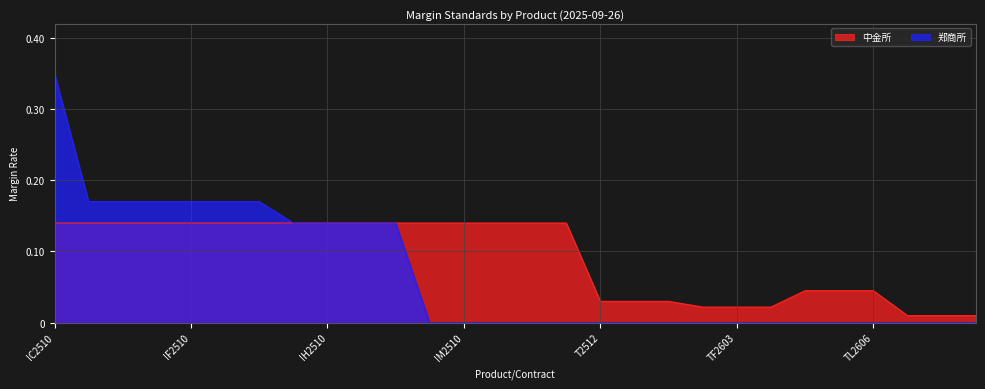

Rank the series by their maximum value, from highest to lowest.

郑商所, 中金所